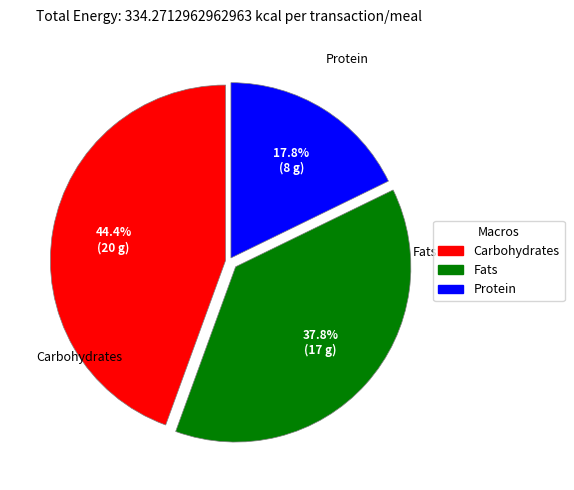

Is there any slice that represents more than half of the pie?

No